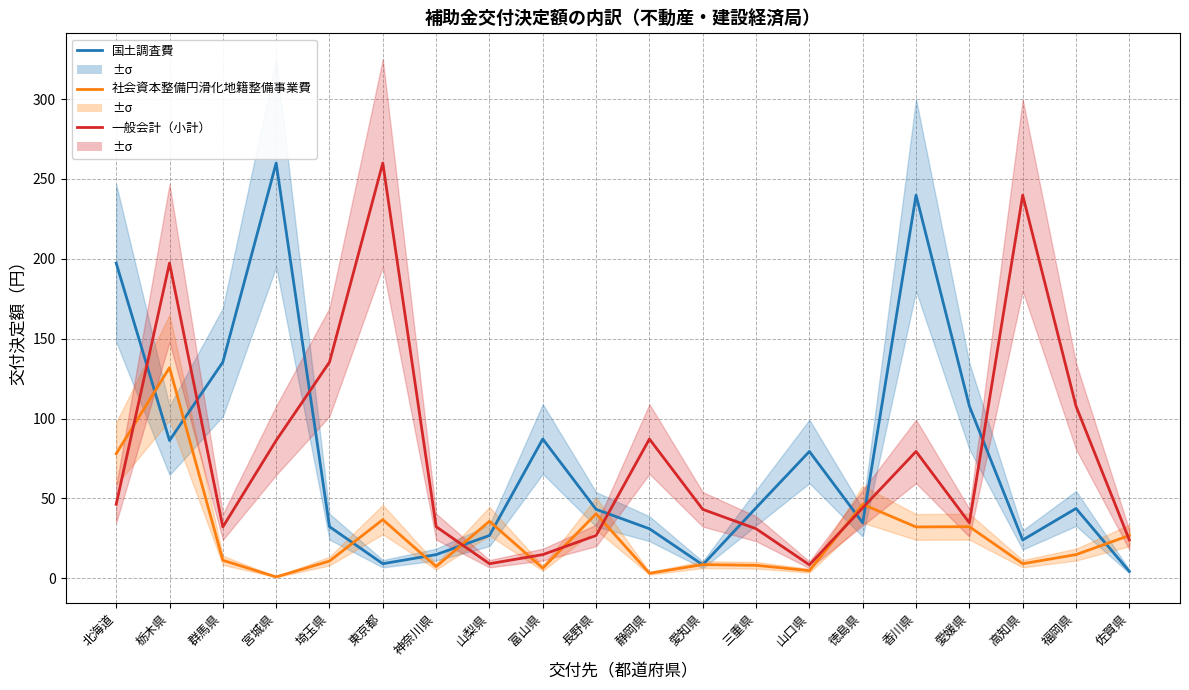

How many intersections are there between 国土調査費 and 一般会計（小計）?

9